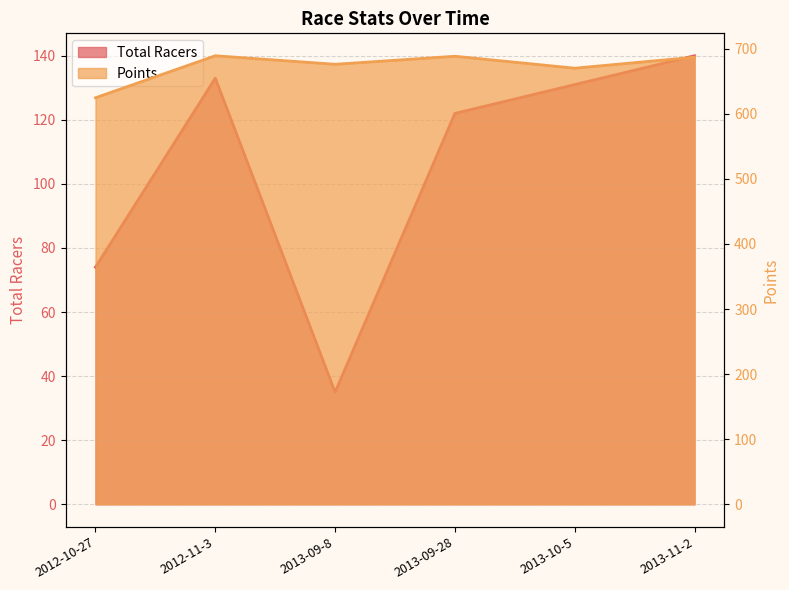

The Total Racers series shows 89.0 at 2013-10-5. True or false?

False